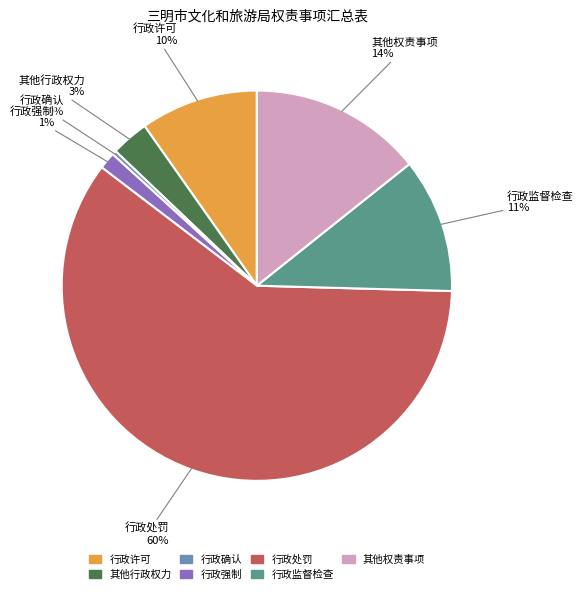

How many segments does this pie chart have?

7